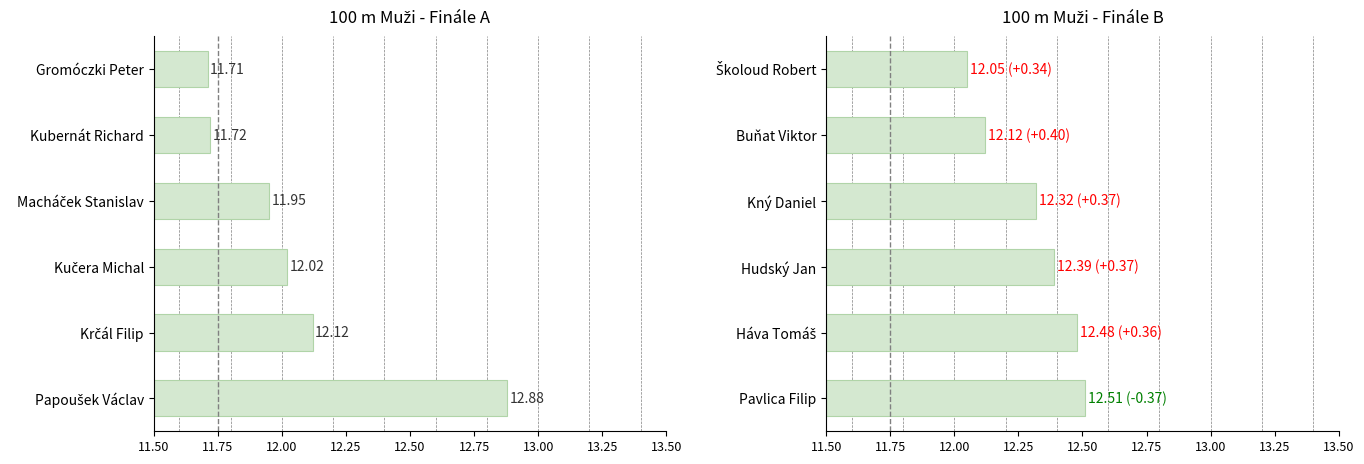

Are the bars grouped side by side (vs. stacked)?

Yes